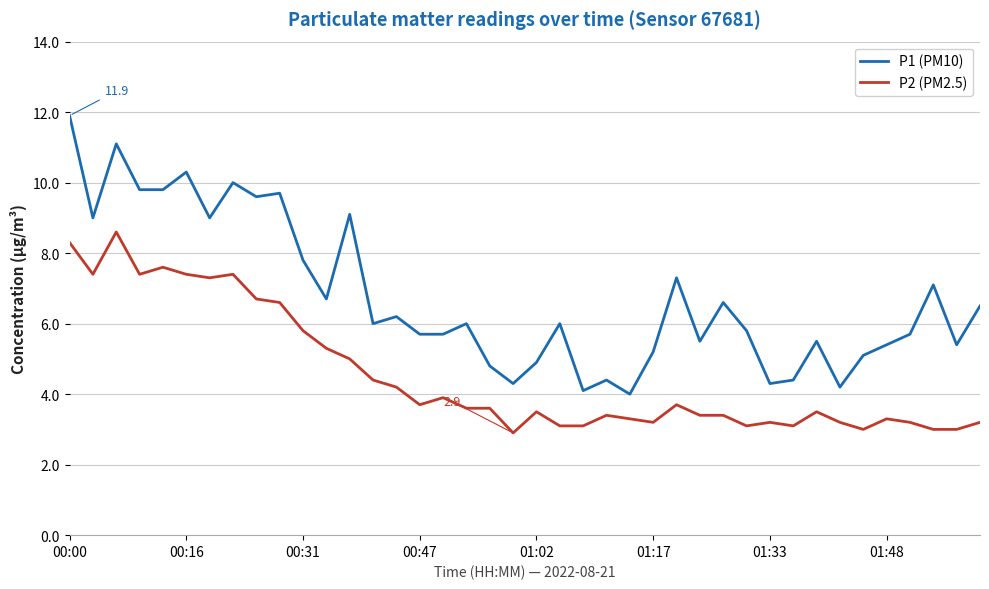

True or false: P1 (PM10) and P2 (PM2.5) cross at least once.

False